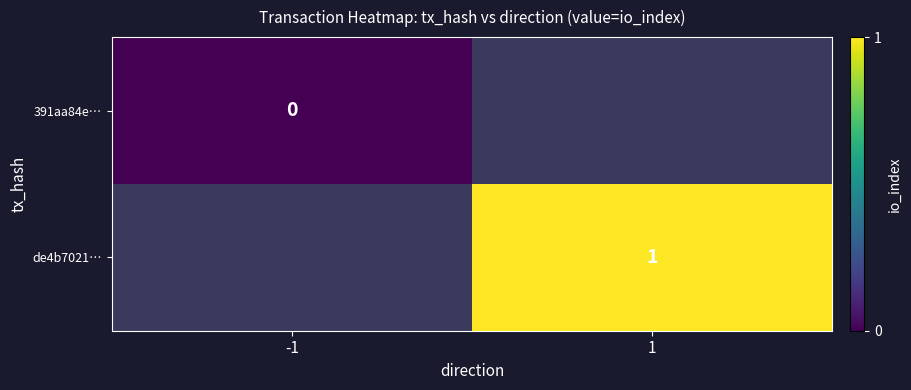

How many distinct data groups are displayed?

2